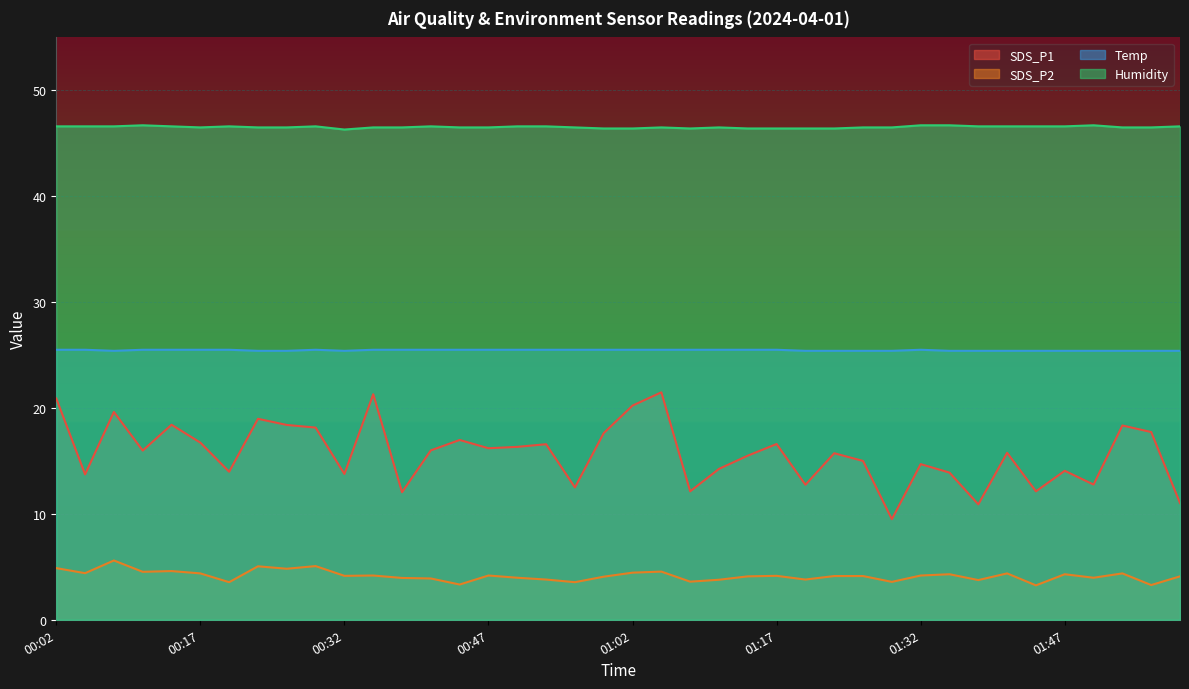

How many Temp values are between 25 and 26?

40